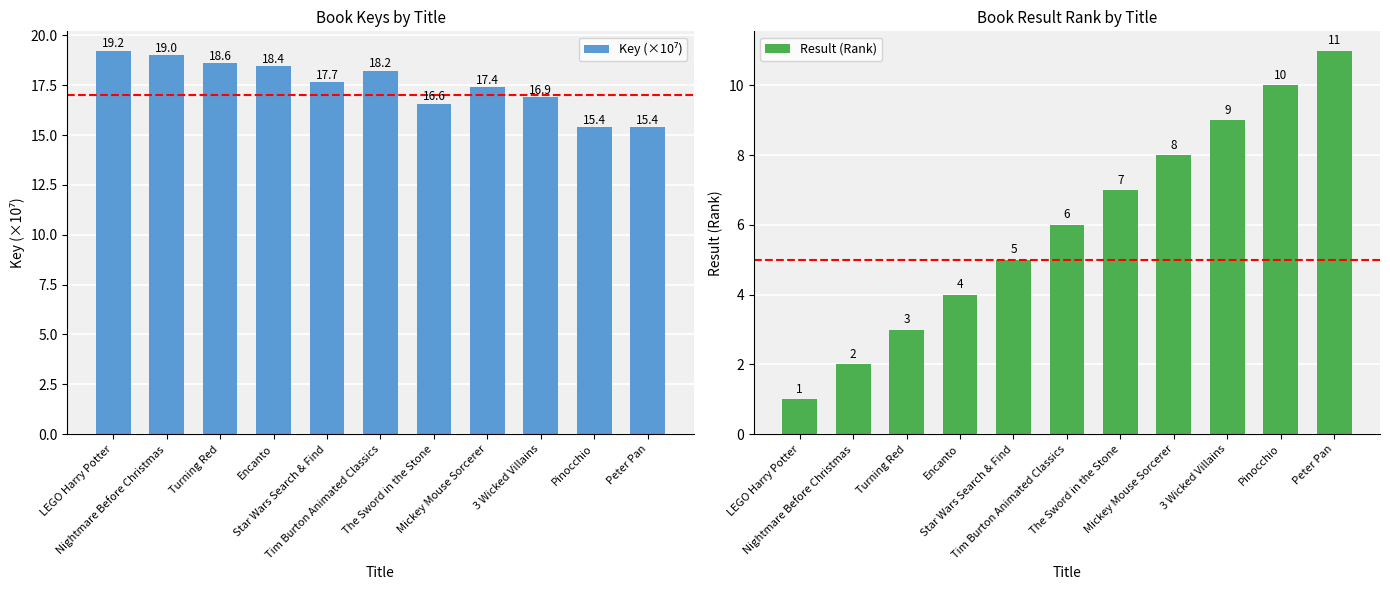

What is the lowest value of the Result (Rank) series?

1